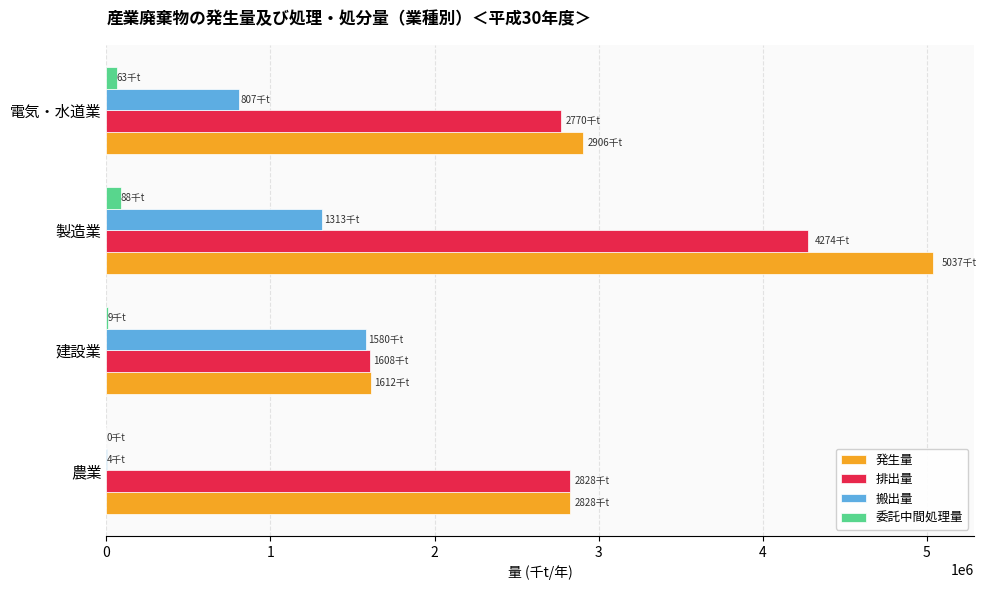

Which category has the highest value in the 発生量 series?

製造業